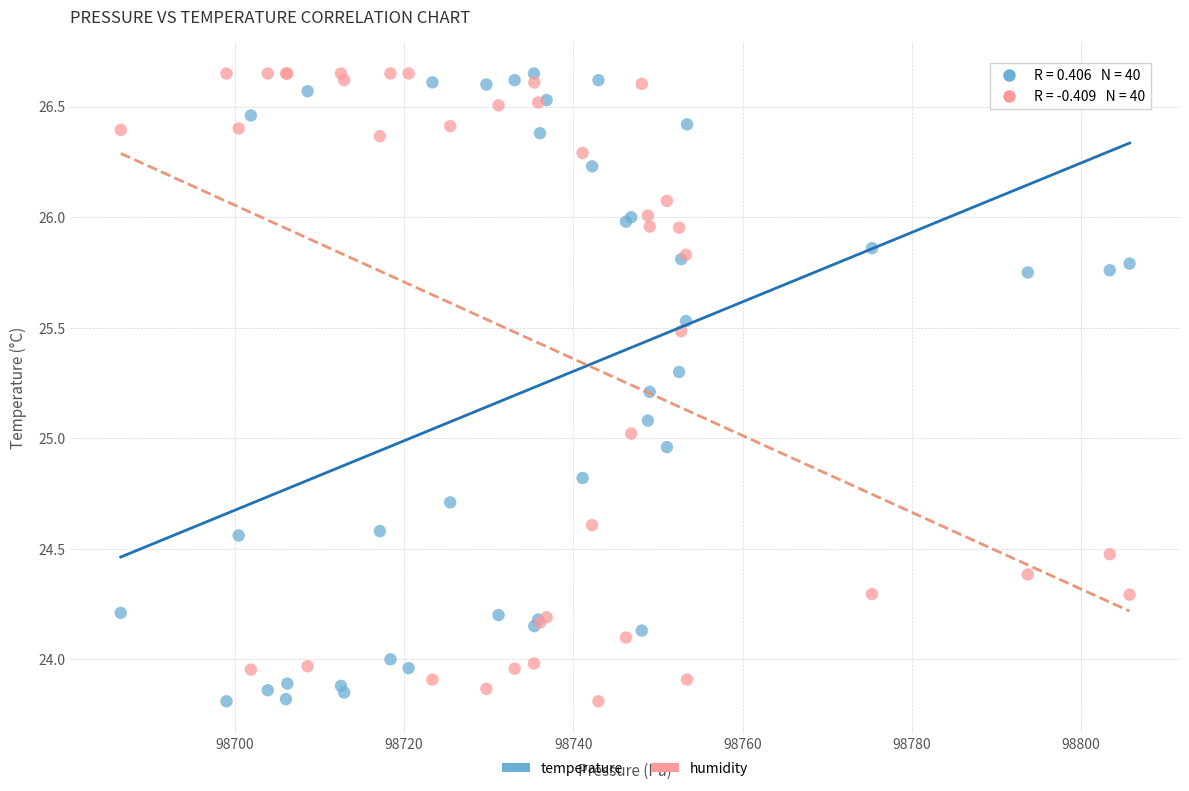

What is the X range (max minus min) for the scatter plot?

119.2